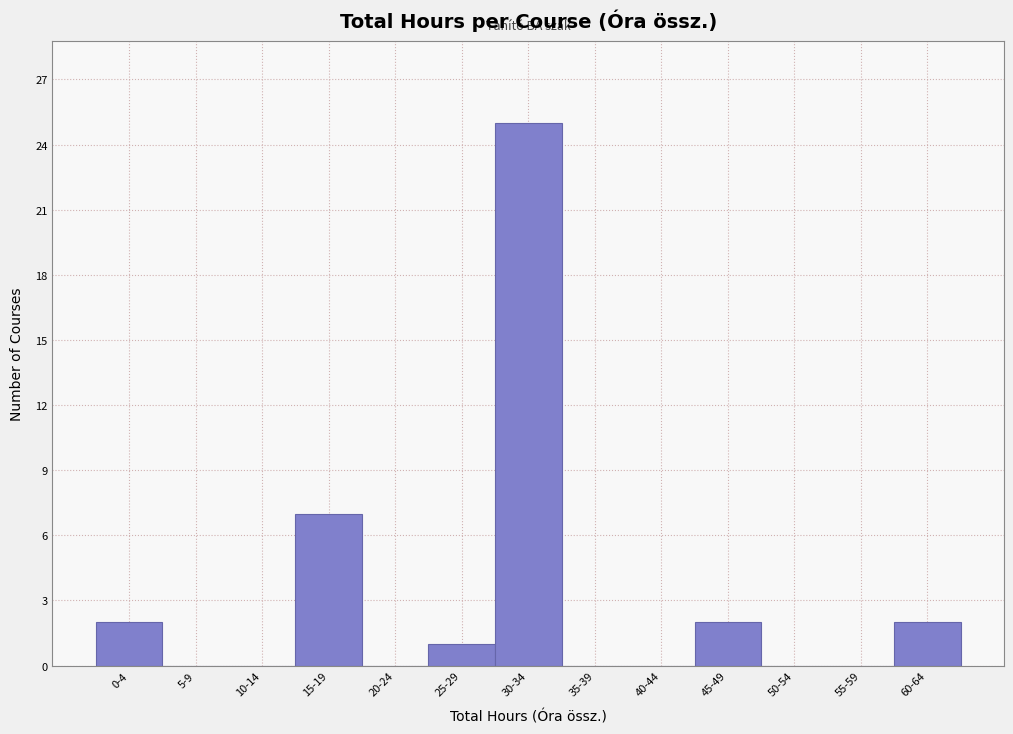

Reading left to right, what are all the values shown in this chart?

0-4=2	5-9=0	10-14=0	15-19=7	20-24=0	25-29=1	30-34=25	35-39=0	40-44=0	45-49=2	50-54=0	55-59=0	60-64=2